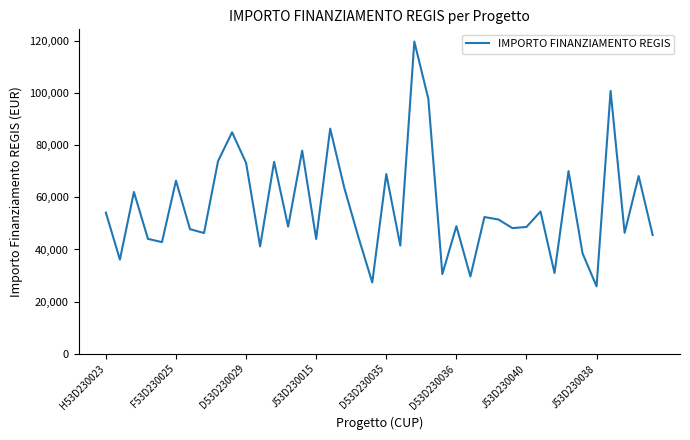

What is the greatest value displayed?

119783.4